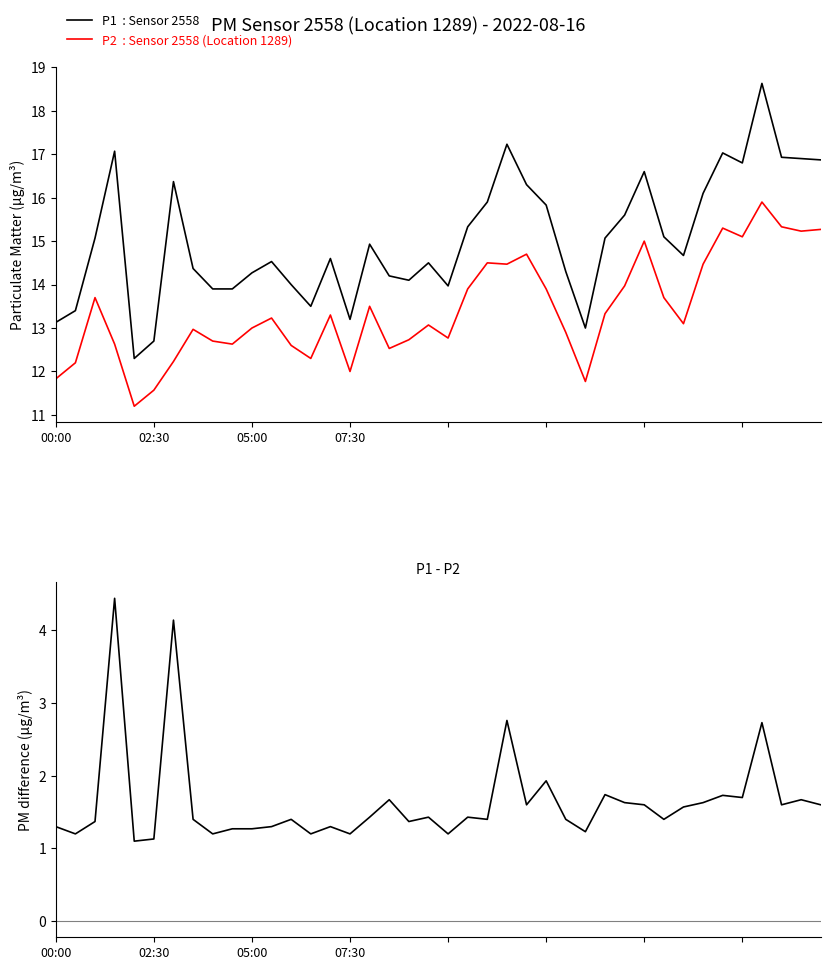

What is the difference between the maximum and minimum values in the P1 - P2 series?

3.3